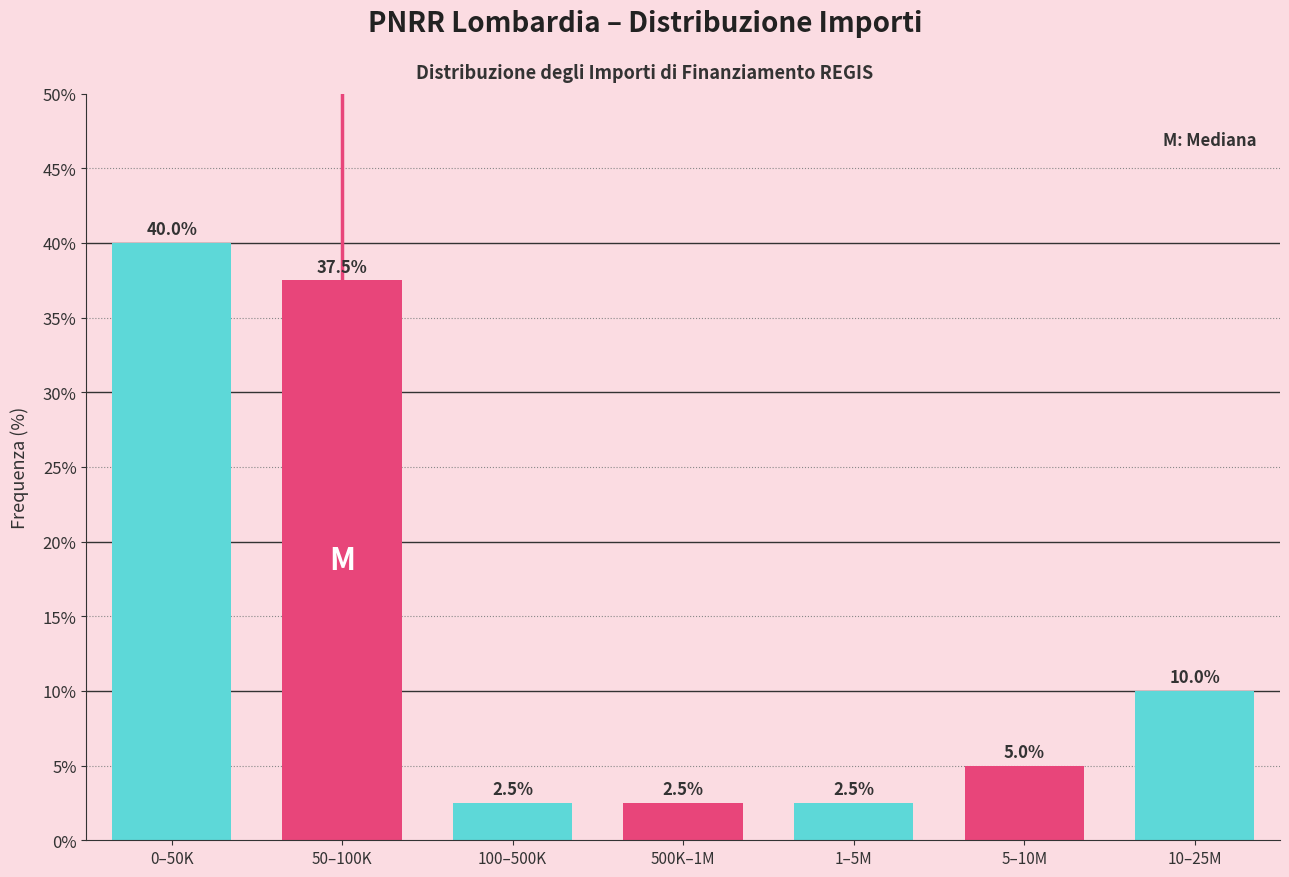

Reading left to right, extract all data points from this chart.

40.0	37.5	2.5	2.5	2.5	5.0	10.0